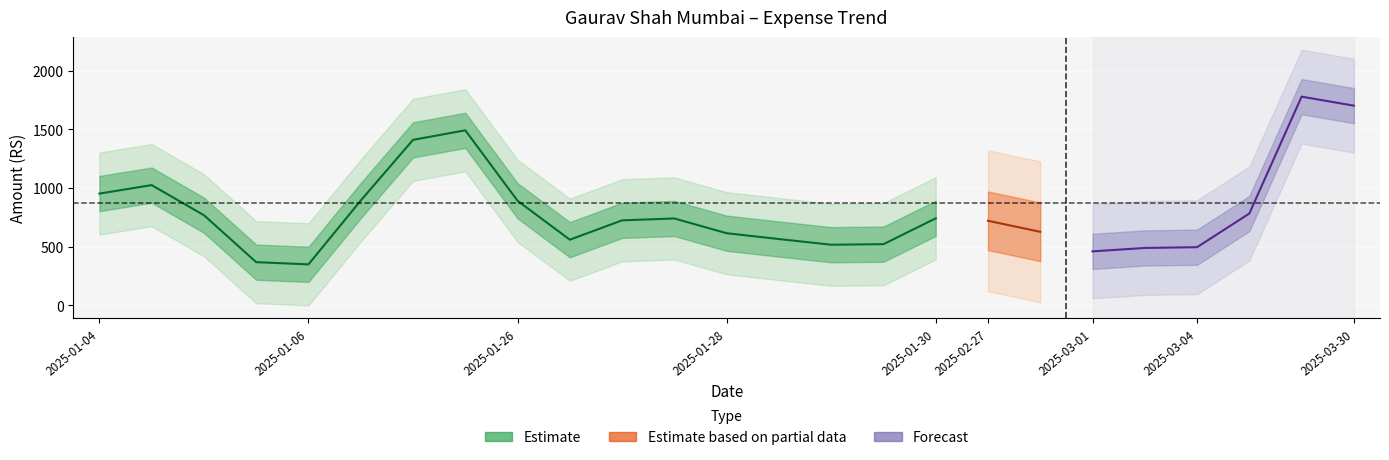

What is the average value?

870